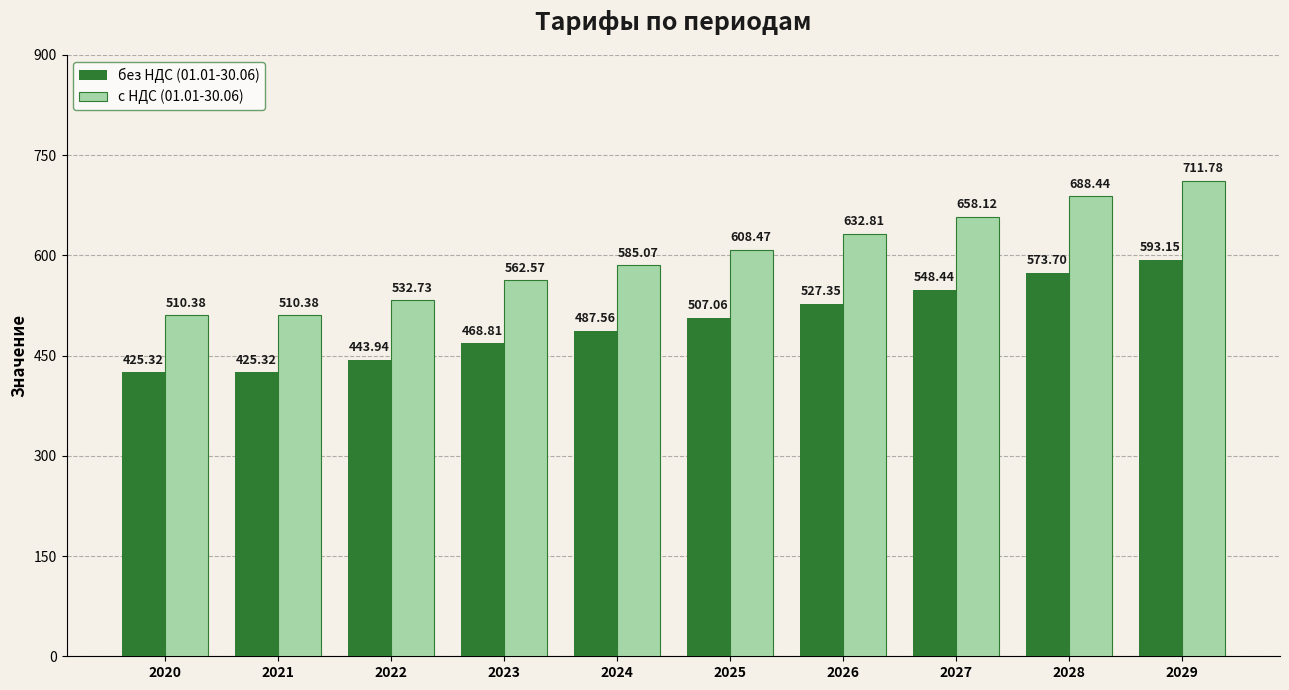

True or false: без НДС (01.01-30.06) has a value of 287.6 at 2022.

False